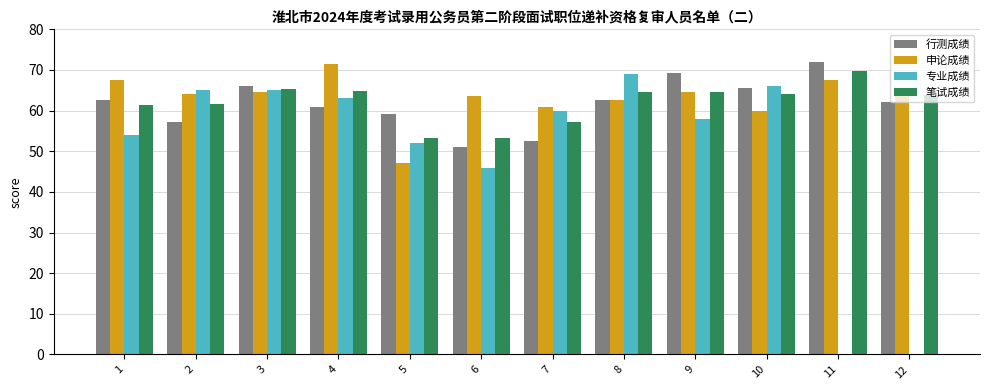

What is the sum of the 行测成绩 values at 9 and 3?

135.4